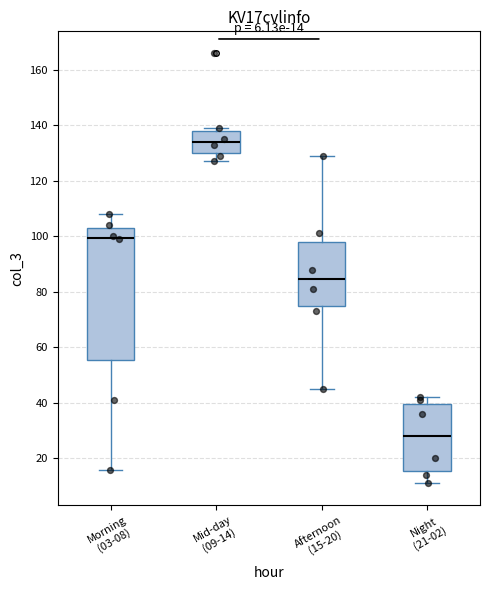

Comparing the boxes themselves (not the whiskers), which one is the tallest?

Morning (03-08)